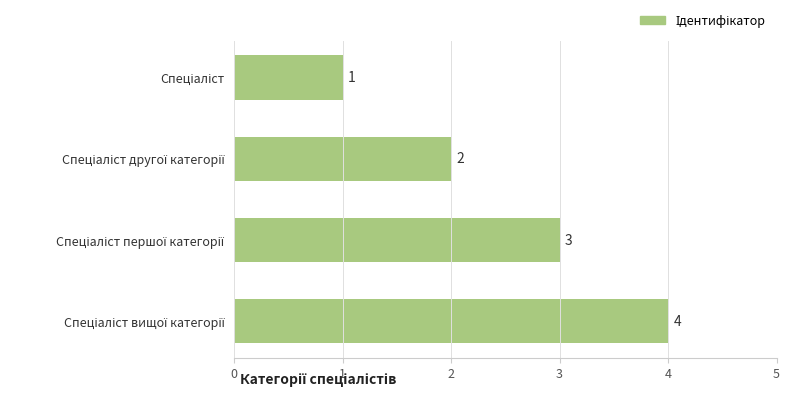

What is the difference between the maximum and minimum values?

3